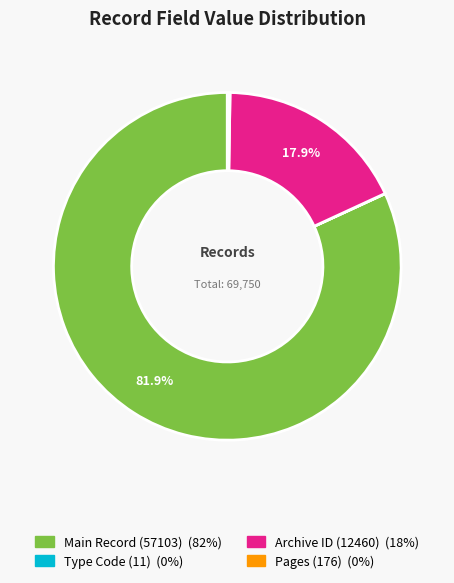

Does any single category account for the majority?

Yes